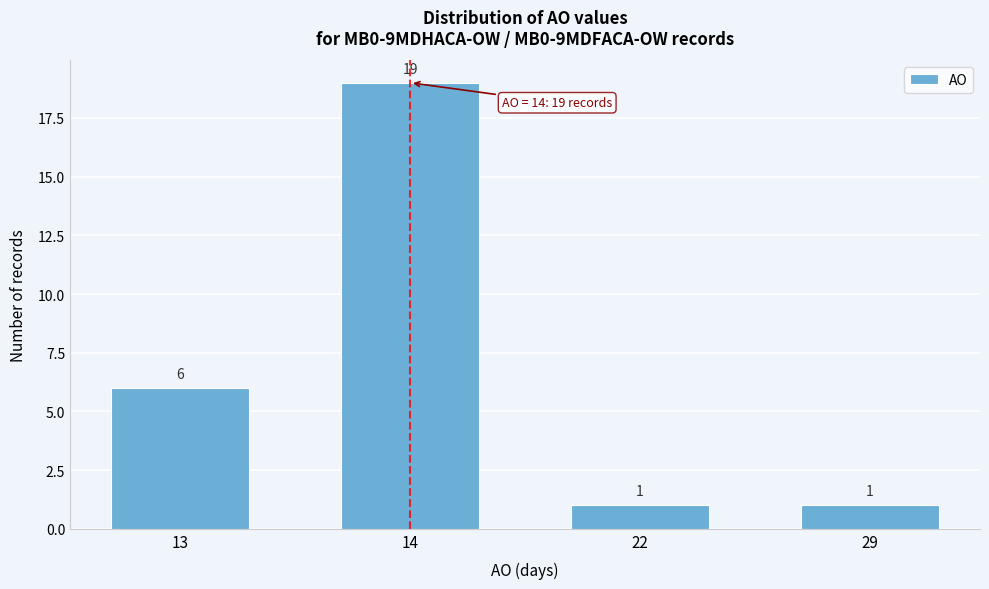

Reading left to right, what are all the values shown in this chart?

6	19	1	1